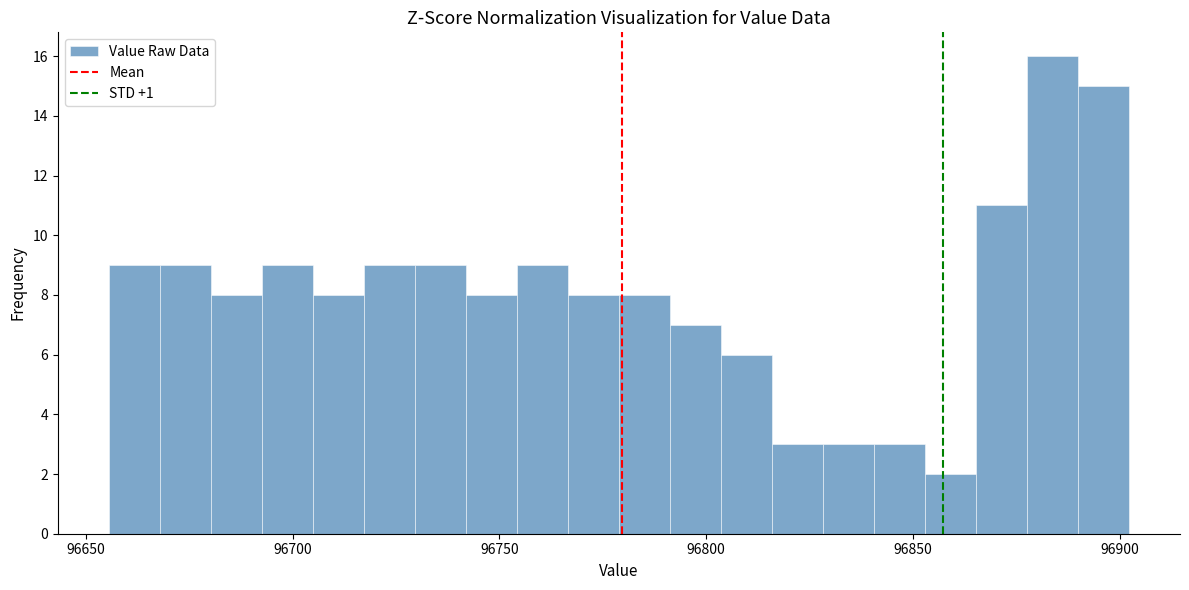

Around what value on the x-axis is the tallest bar? Give the approximate position of its centre, as read against the axis.

96885